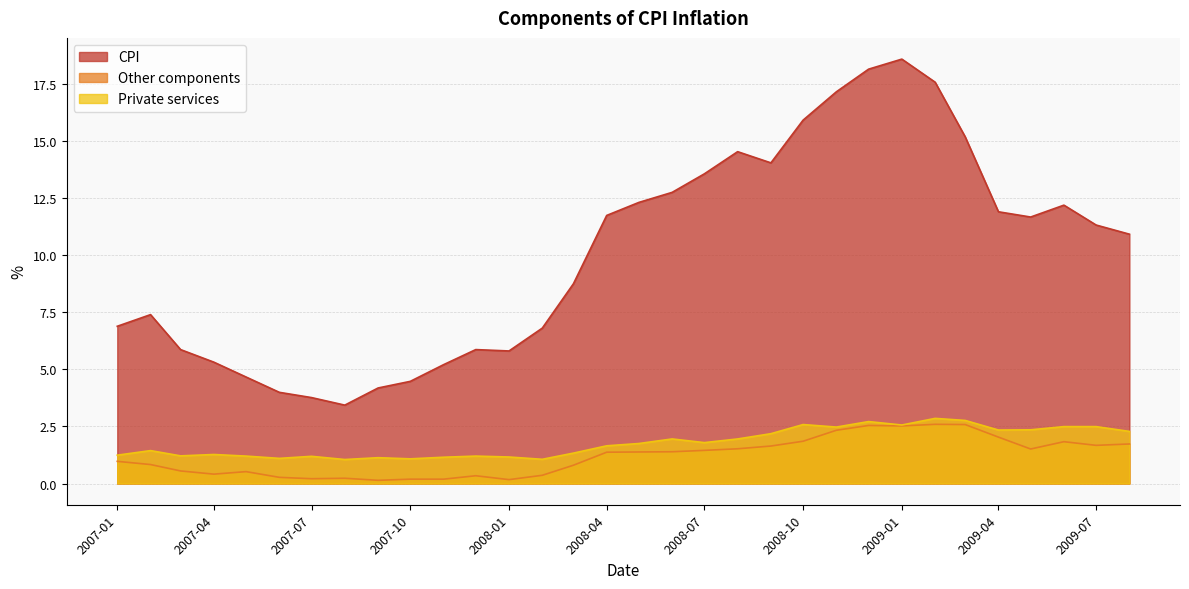

What is the difference between the CPI values at 2008-06-01 and 2007-09-01?

8.6